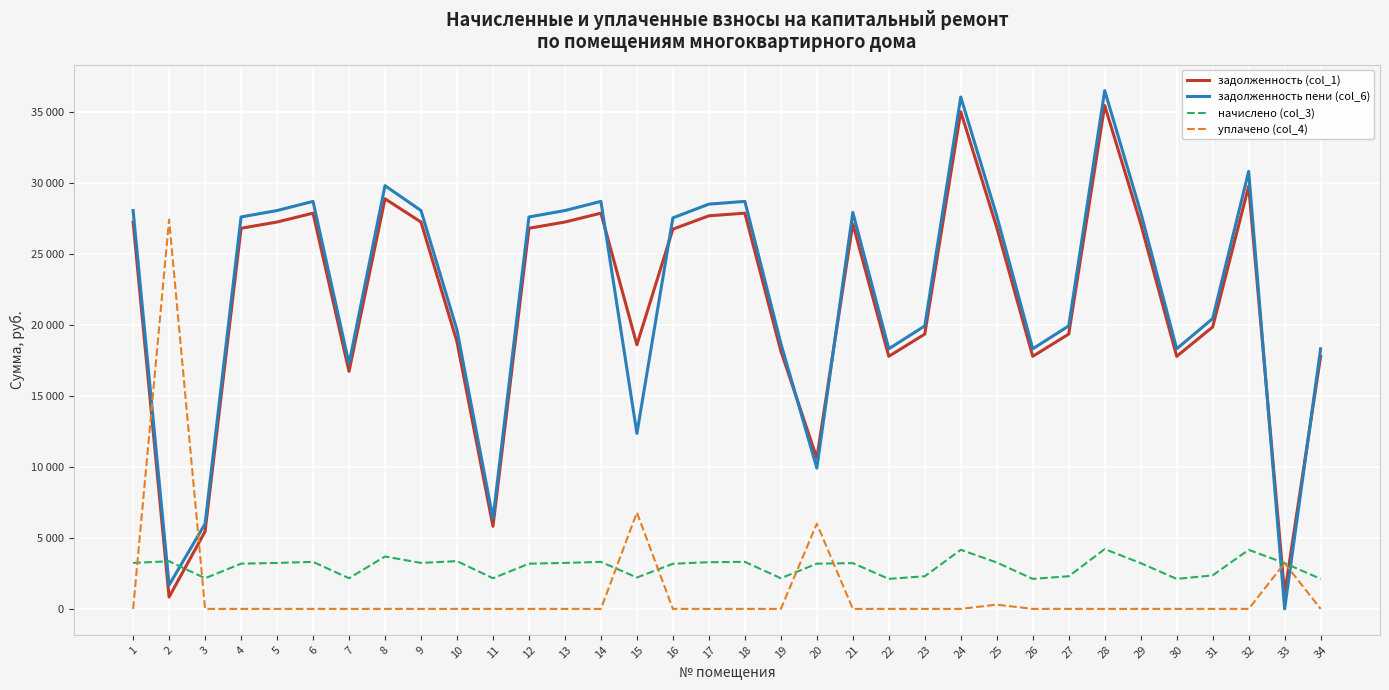

What is the maximum value for задолженность пени (col_6)?

36493.3